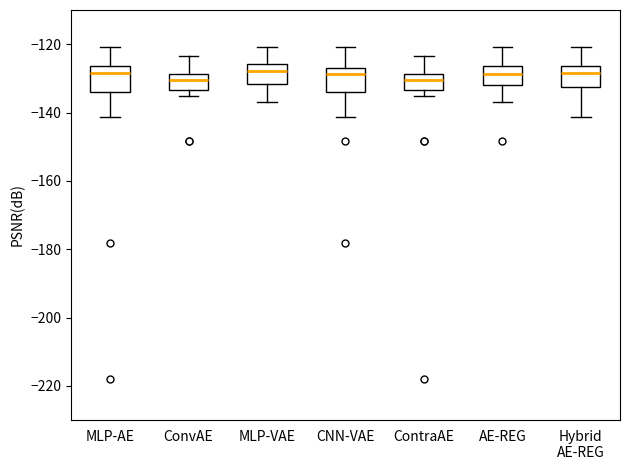

Reading left to right, read every box against the y-axis: the position of its median line, the range the box covers, and the ends of its whiskers. The values are not printed on the chart, so give them approximately, as read against the axis.

MLP-AE: median -128, box -134 to -126, whiskers -142 to -120
ConvAE: median -130, box -134 to -128, whiskers -136 to -124
MLP-VAE: median -128, box -132 to -126, whiskers -136 to -120
CNN-VAE: median -128, box -134 to -126, whiskers -142 to -120
ContraAE: median -130, box -134 to -128, whiskers -136 to -124
AE-REG: median -128, box -132 to -126, whiskers -136 to -120
Hybrid AE-REG: median -128, box -132 to -126, whiskers -142 to -120